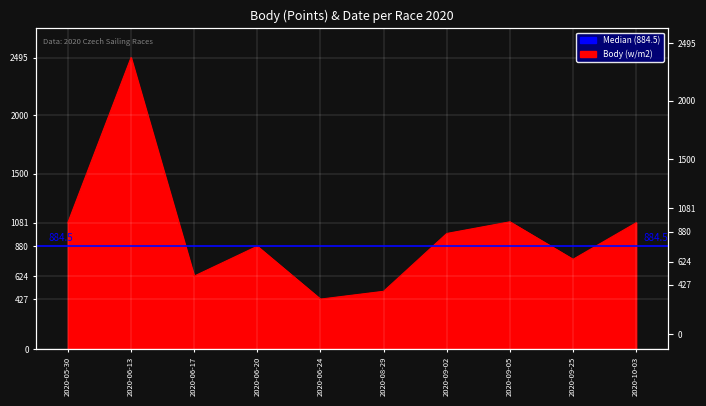

What is the label of the 9th point from the left?

2020-09-25